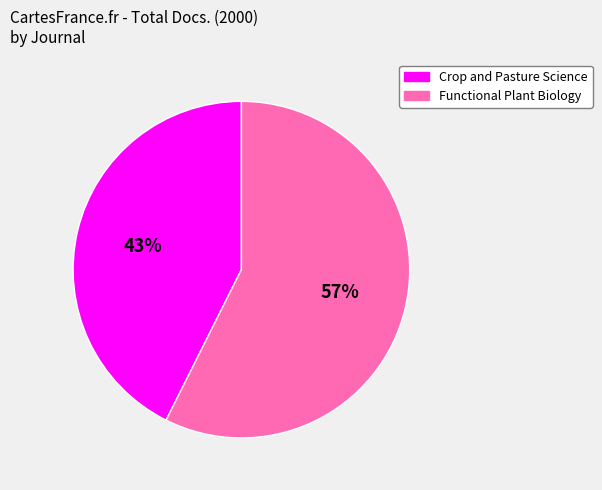

Is there any slice that represents more than half of the pie?

Yes